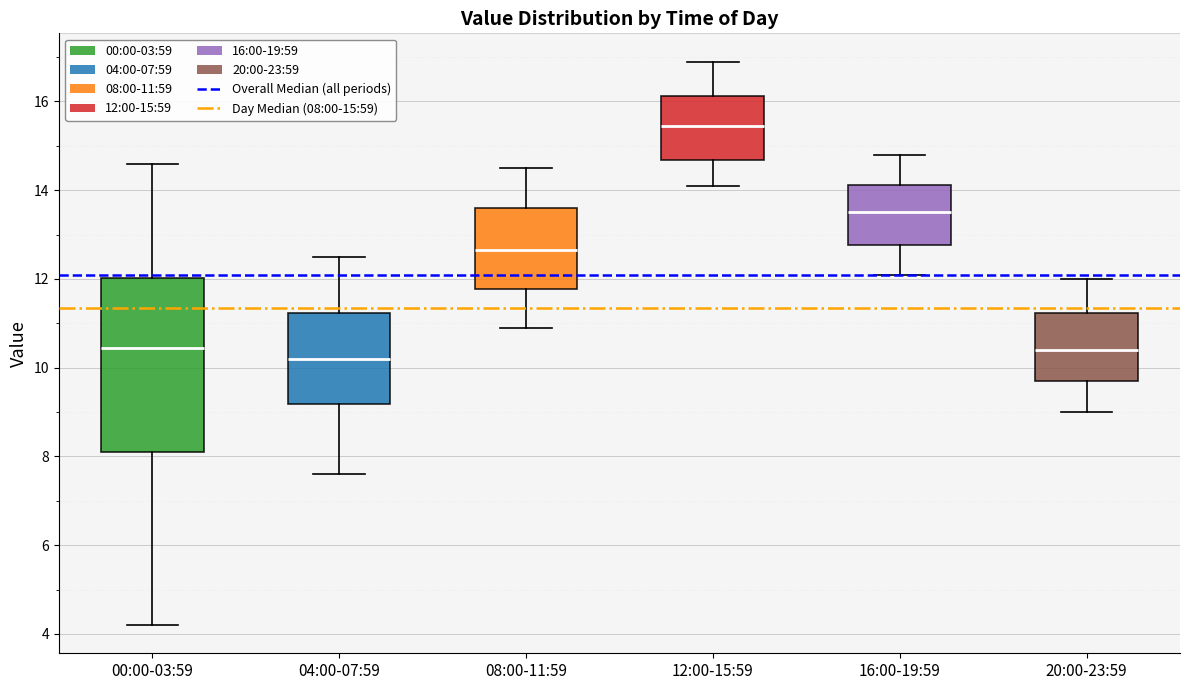

Which box has the highest median line?

12:00-15:59